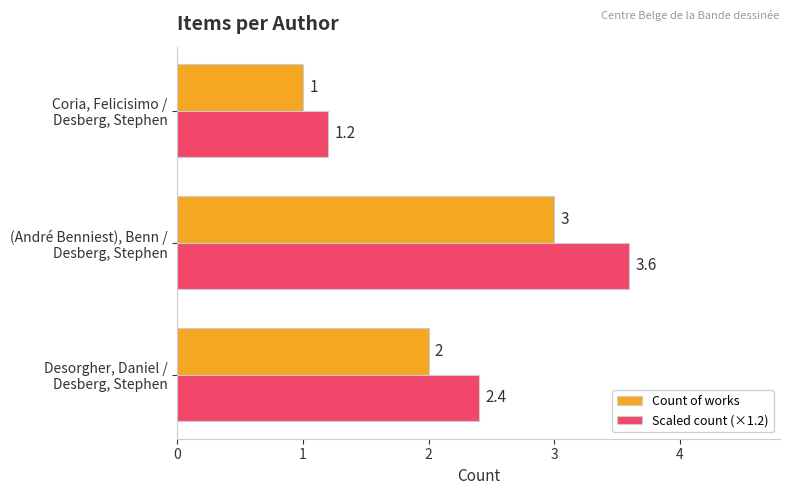

What is the difference between the maximum and second lowest values in the Count of works series?

1.0